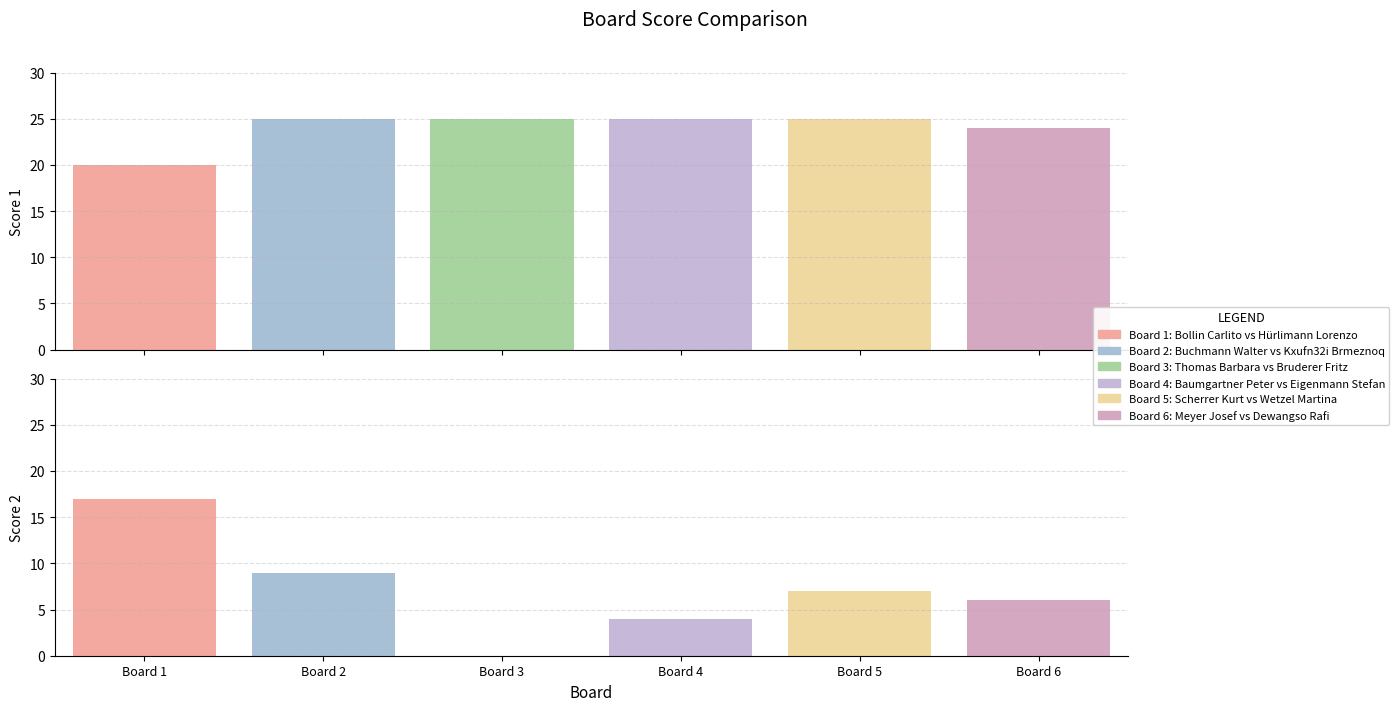

At how many categories does at least one series exceed 16?

6